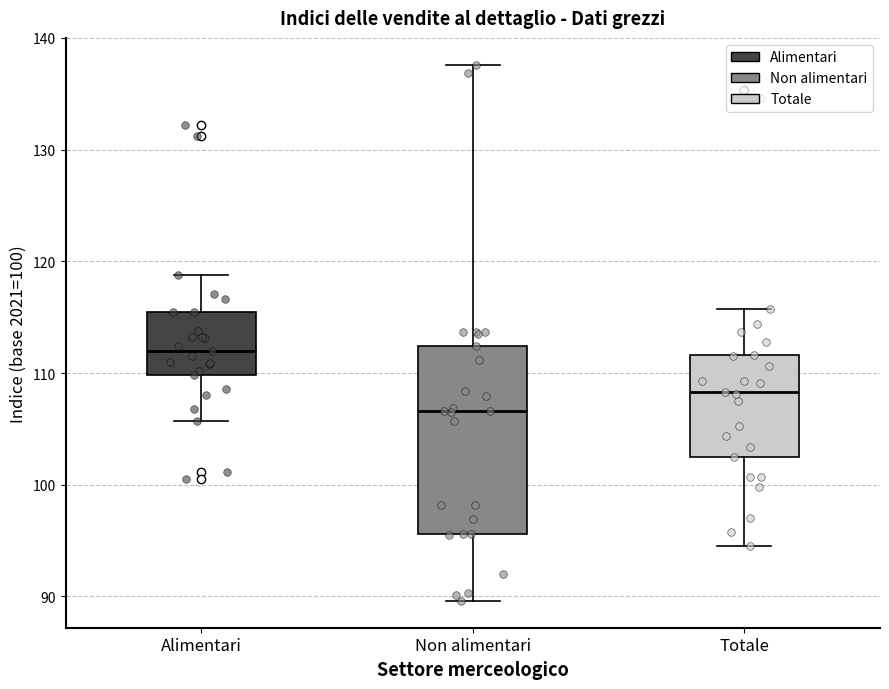

Which box is the tallest, from its lower edge to its upper edge?

Non alimentari